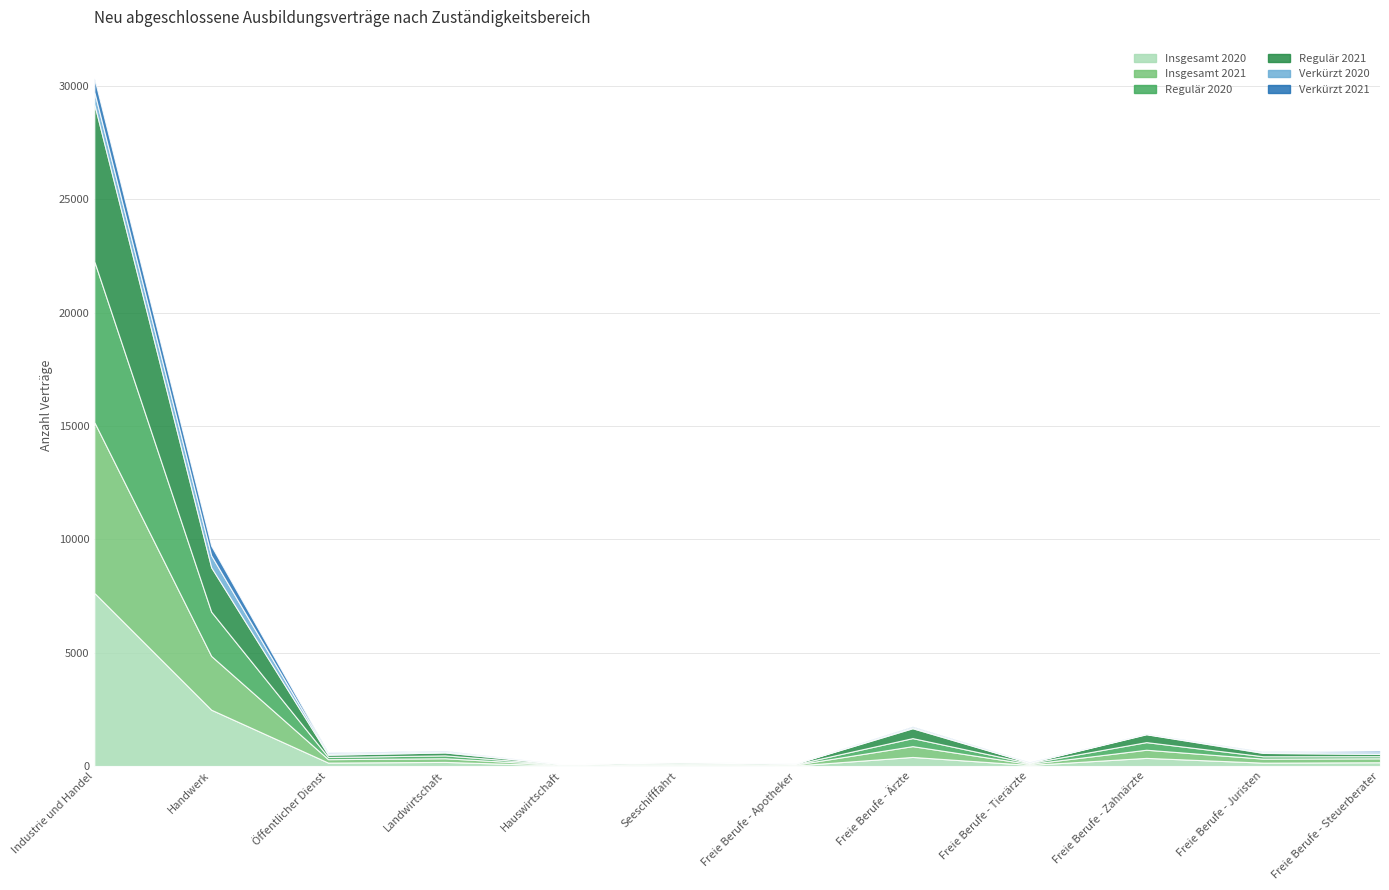

Reading right to left, transcribe all the data shown in this chart.

Insgesamt 2020: 165	147	357	48	399	24	48	21	180	150	2484	7638
Insgesamt 2021: 174	177	360	42	477	36	45	24	162	150	2373	7536
Regulär 2020: 93	105	336	39	354	21	48	21	126	99	1953	7095
Regulär 2021: 99	147	348	24	435	33	45	24	129	99	1956	6936
Verkürzt 2020: 72	39	21	9	45	3	0	0	51	51	531	543
Verkürzt 2021: 75	30	12	18	42	3	0	0	33	51	420	600